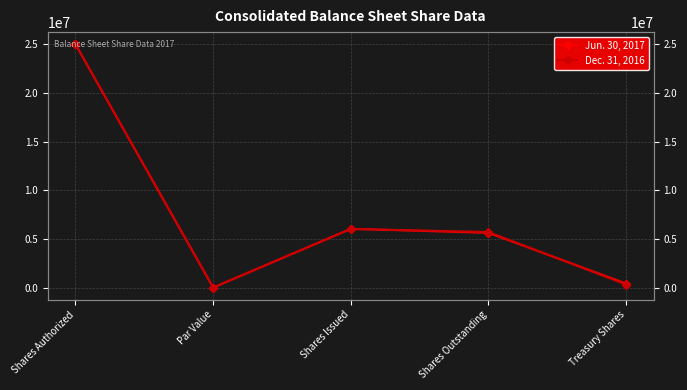

Read the Jun. 30, 2017 value at Shares Issued.

6038358